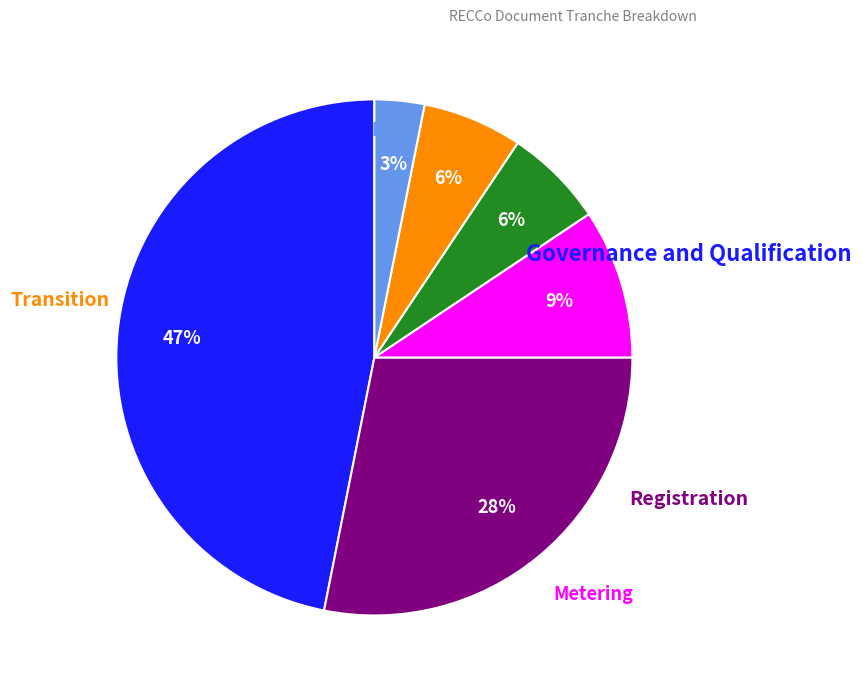

To the nearest percent, what is the difference between the largest and smallest slice percentages?

44%